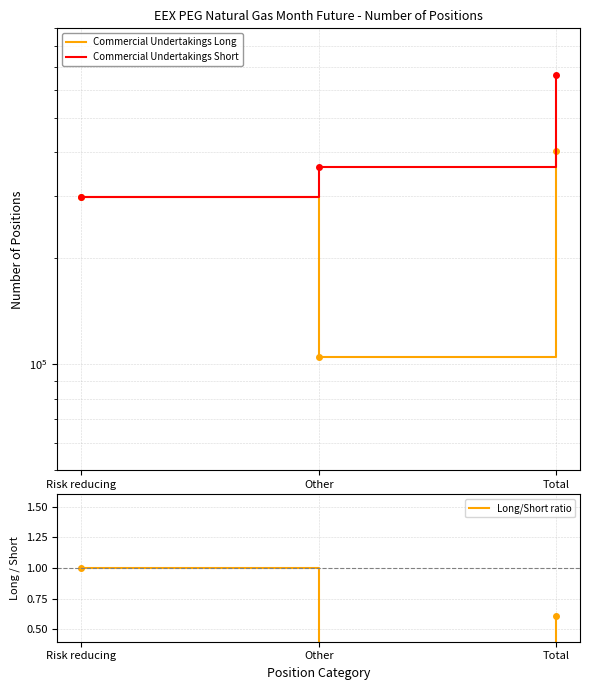

What is the greatest value displayed?

661342.0